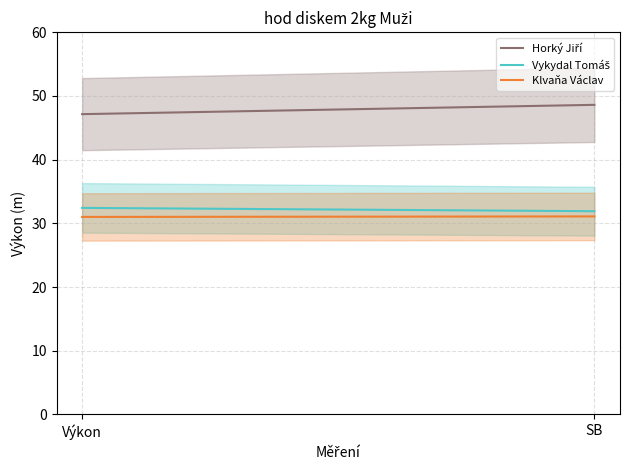

Is the value of Klvaňa Václav at SB greater than the value of Vykydal Tomáš at SB?

No